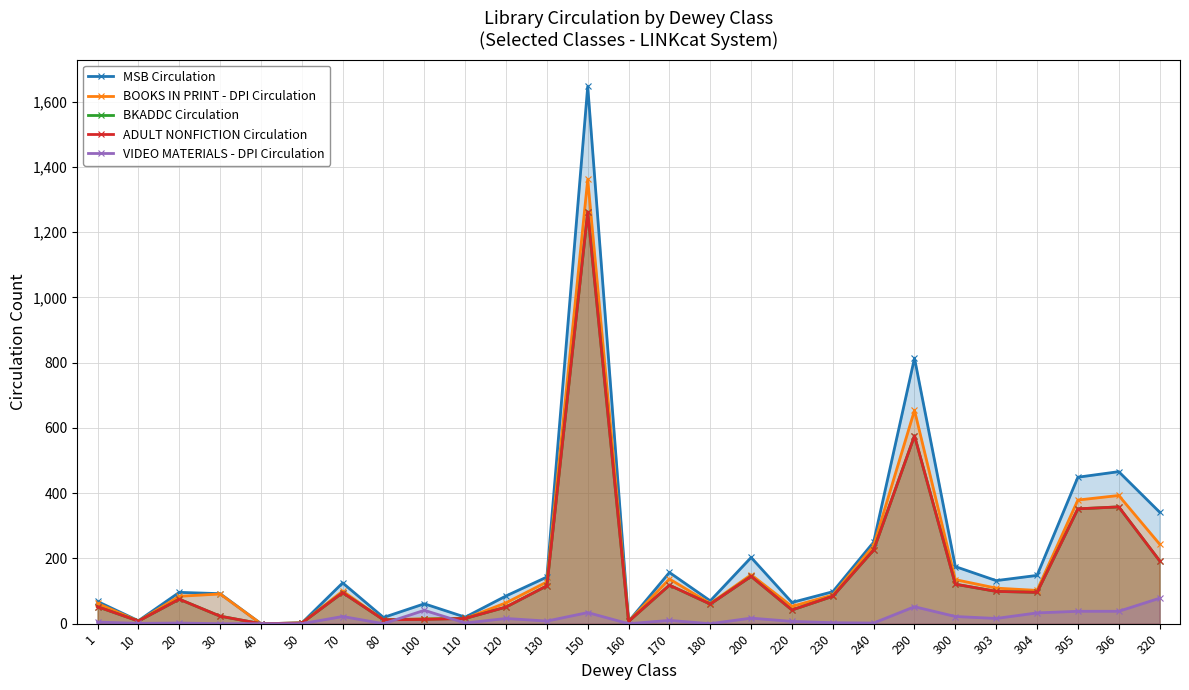

Reading left to right, list all the values displayed in this chart.

MSB Circulation: 68	9	96	92	0	2	125	19	61	20	85	143	1647	7	157	70	203	65	98	250	814	175	132	148	449	466	342
BOOKS IN PRINT - DPI Circulation: 62	8	84	91	0	2	100	12	15	16	64	128	1362	7	137	62	150	53	88	239	654	135	109	102	379	393	244
BKADDC Circulation: 52	8	75	23	0	2	95	12	14	16	51	116	1262	7	118	60	145	42	84	226	576	121	99	96	352	358	193
ADULT NONFICTION Circulation: 52	8	75	23	0	2	95	12	13	16	51	116	1262	7	118	60	145	42	84	226	576	121	99	96	352	358	193
VIDEO MATERIALS - DPI Circulation: 5	1	2	0	0	0	22	0	41	2	16	8	34	0	10	0	17	7	3	2	52	22	16	33	38	38	78